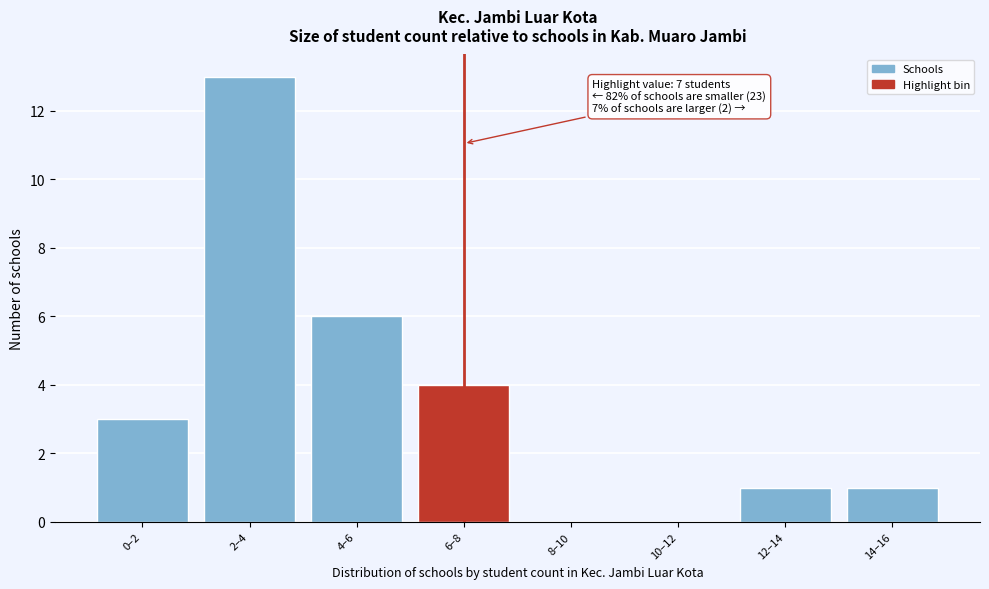

Reading left to right, extract all data points from this chart.

0–2=3	2–4=13	4–6=6	6–8=4	8–10=0	10–12=0	12–14=1	14–16=1